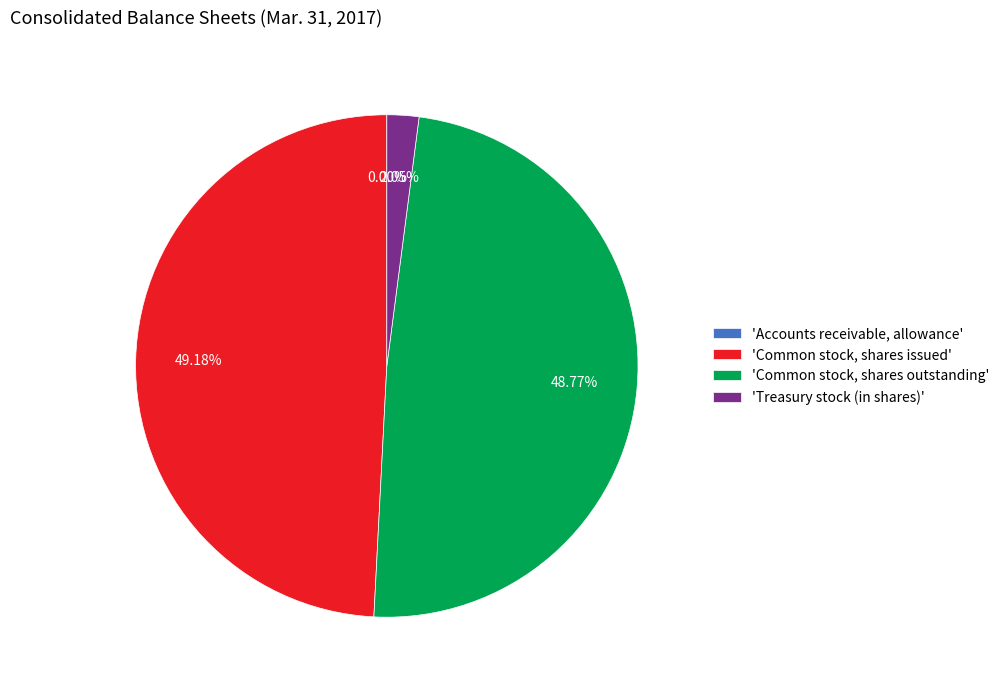

Is there a majority slice in this chart?

No